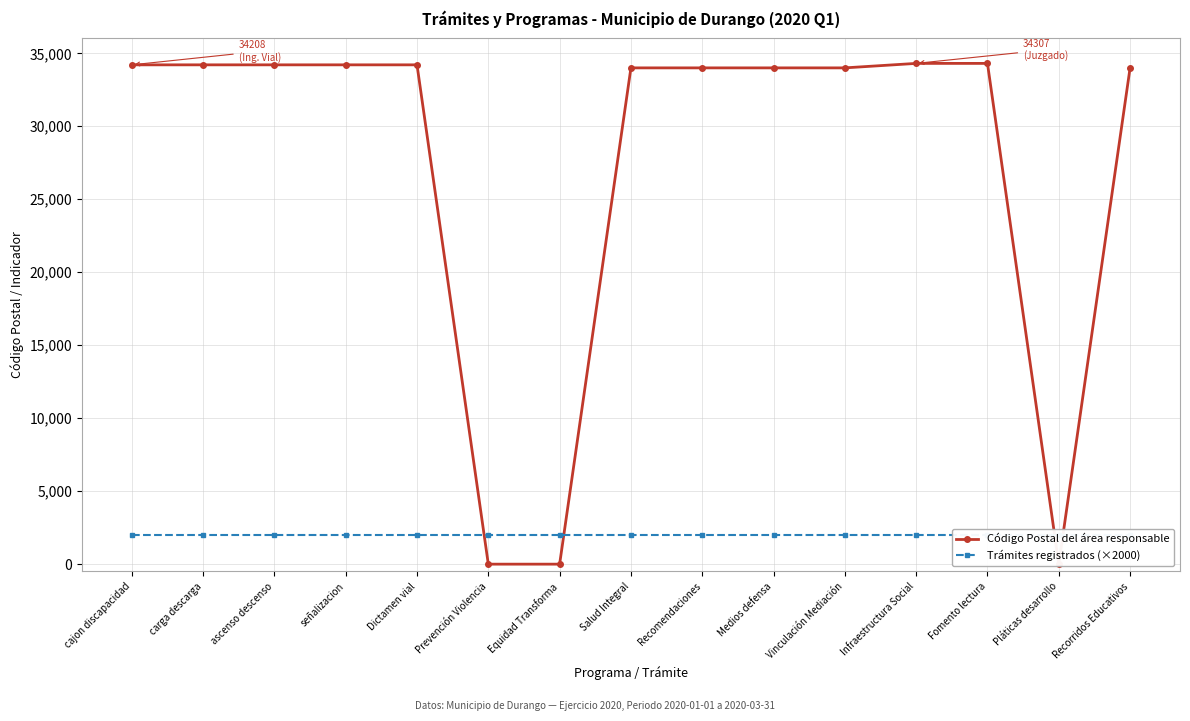

How many intersections are there between Trámites registrados (×2000) and Código Postal del área responsable?

4